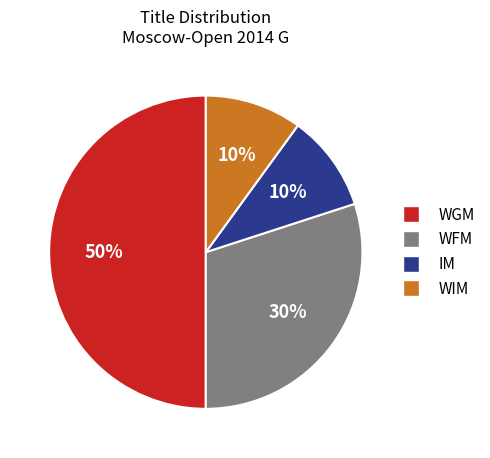

To the nearest percent, what is the combined percentage of IM and WIM?

20%